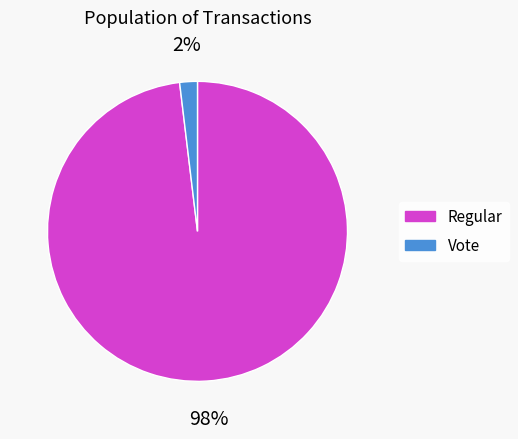

To the nearest percent, what is the difference between the Vote and Regular slice percentages?

96%